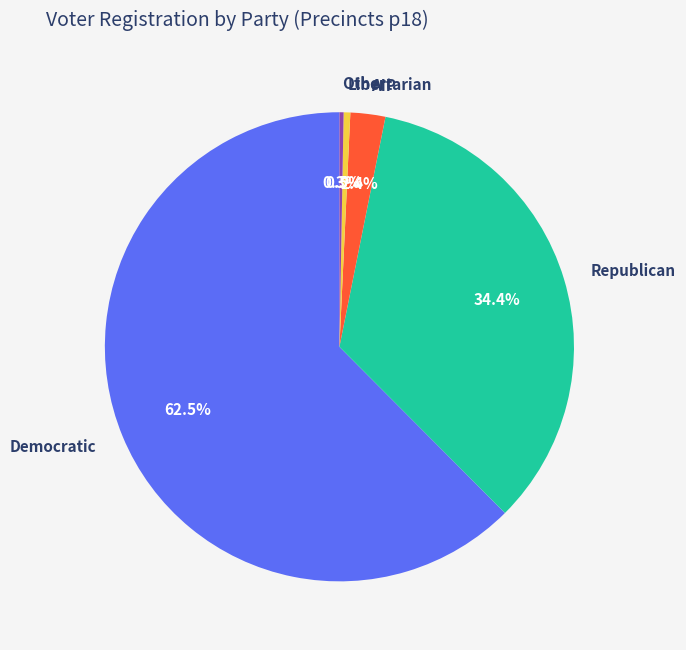

Count the number of slices in the pie.

5